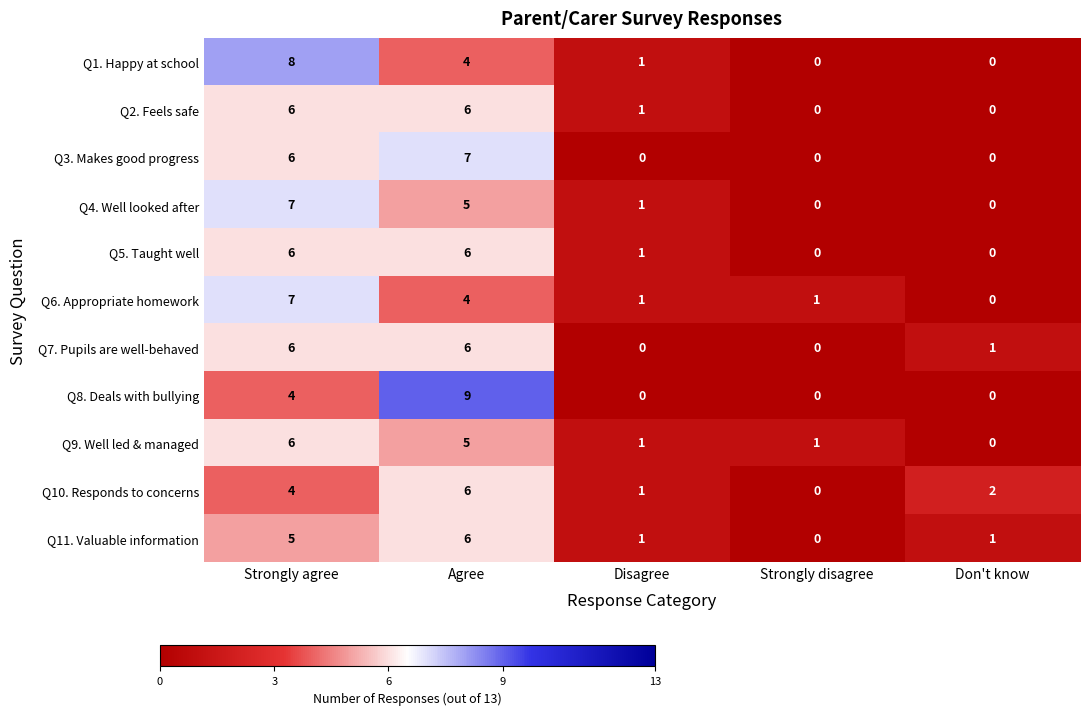

What is the spread (max minus min) of values at Agree?

5